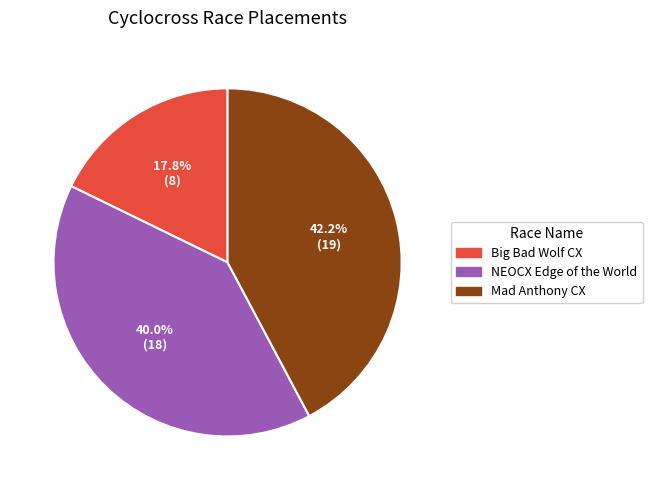

Is there any slice that represents more than half of the pie?

No